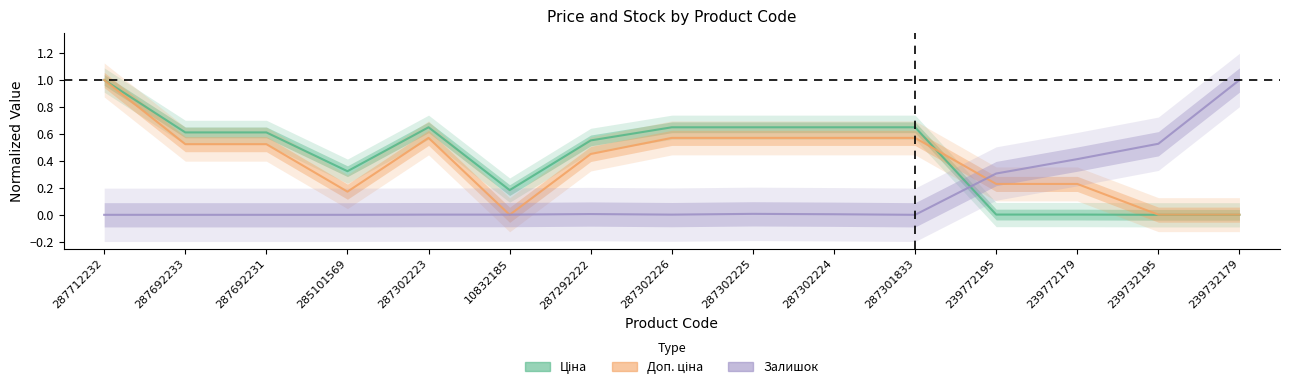

Reading left to right, transcribe all the data shown in this chart.

Ціна: 287712232=1.0	287692233=0.6	287692231=0.6	285101569=0.3	287302223=0.6	10832185=0.2	287292222=0.6	287302226=0.6	287302225=0.6	287302224=0.6	287301833=0.6	239772195=0.0	239772179=0.0	239732195=0.0	239732179=0.0
Доп. ціна: 287712232=1.0	287692233=0.5	287692231=0.5	285101569=0.2	287302223=0.6	10832185=0.0	287292222=0.5	287302226=0.6	287302225=0.6	287302224=0.6	287301833=0.6	239772195=0.2	239772179=0.2	239732195=0.0	239732179=0.0
Залишок: 287712232=0.0	287692233=0.0	287692231=0.0	285101569=0.0	287302223=0.0	10832185=0.0	287292222=0.0	287302226=0.0	287302225=0.0	287302224=0.0	287301833=0.0	239772195=0.3	239772179=0.4	239732195=0.5	239732179=1.0